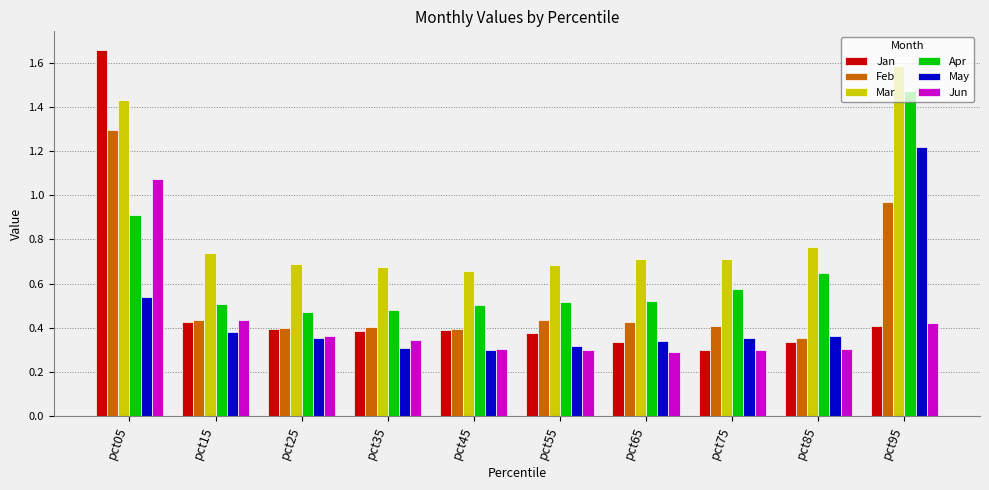

At how many categories does at least one series exceed 1?

2